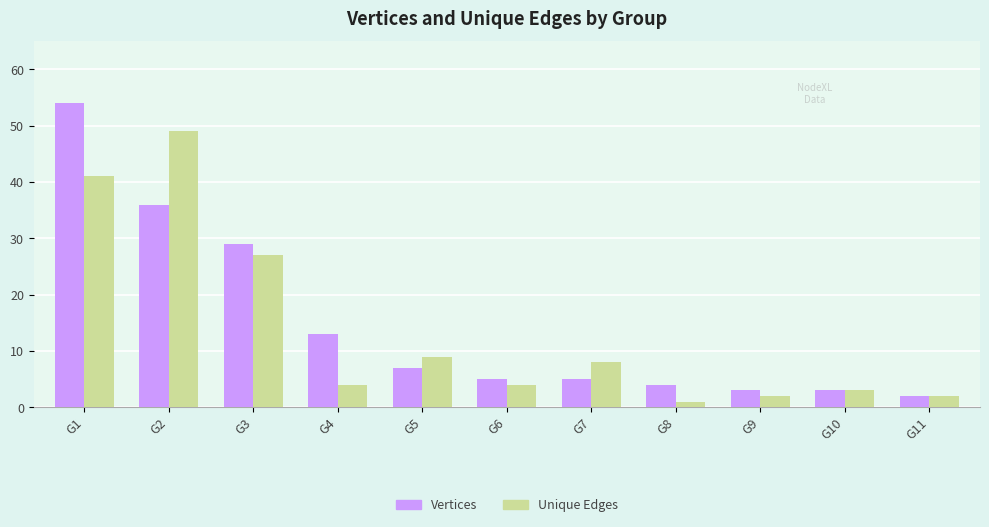

Is the value of Unique Edges at G3 greater than the value of Vertices at G5?

Yes